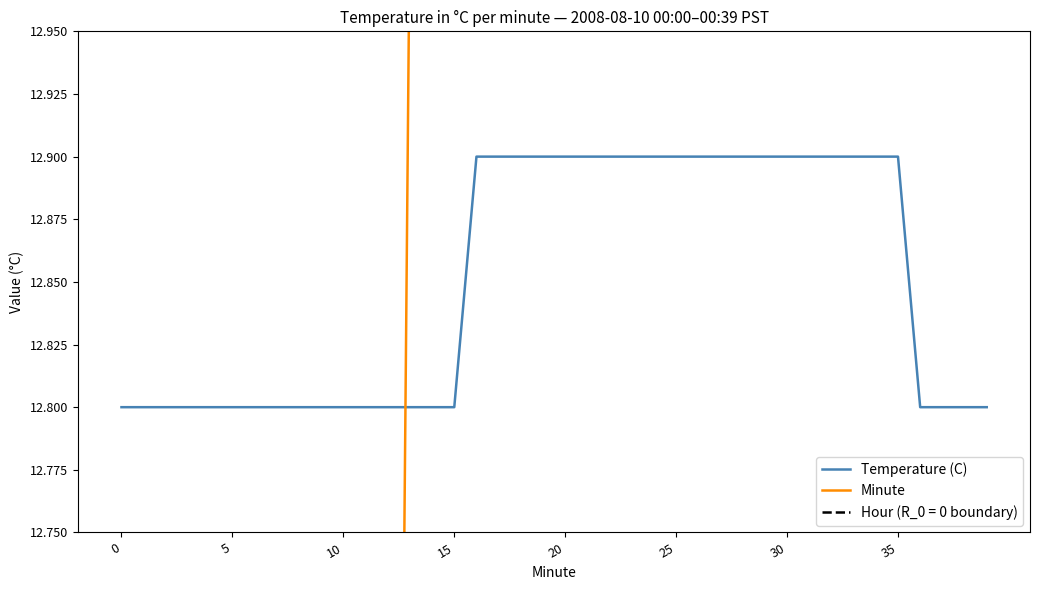

Does the chart have visible grid lines?

No